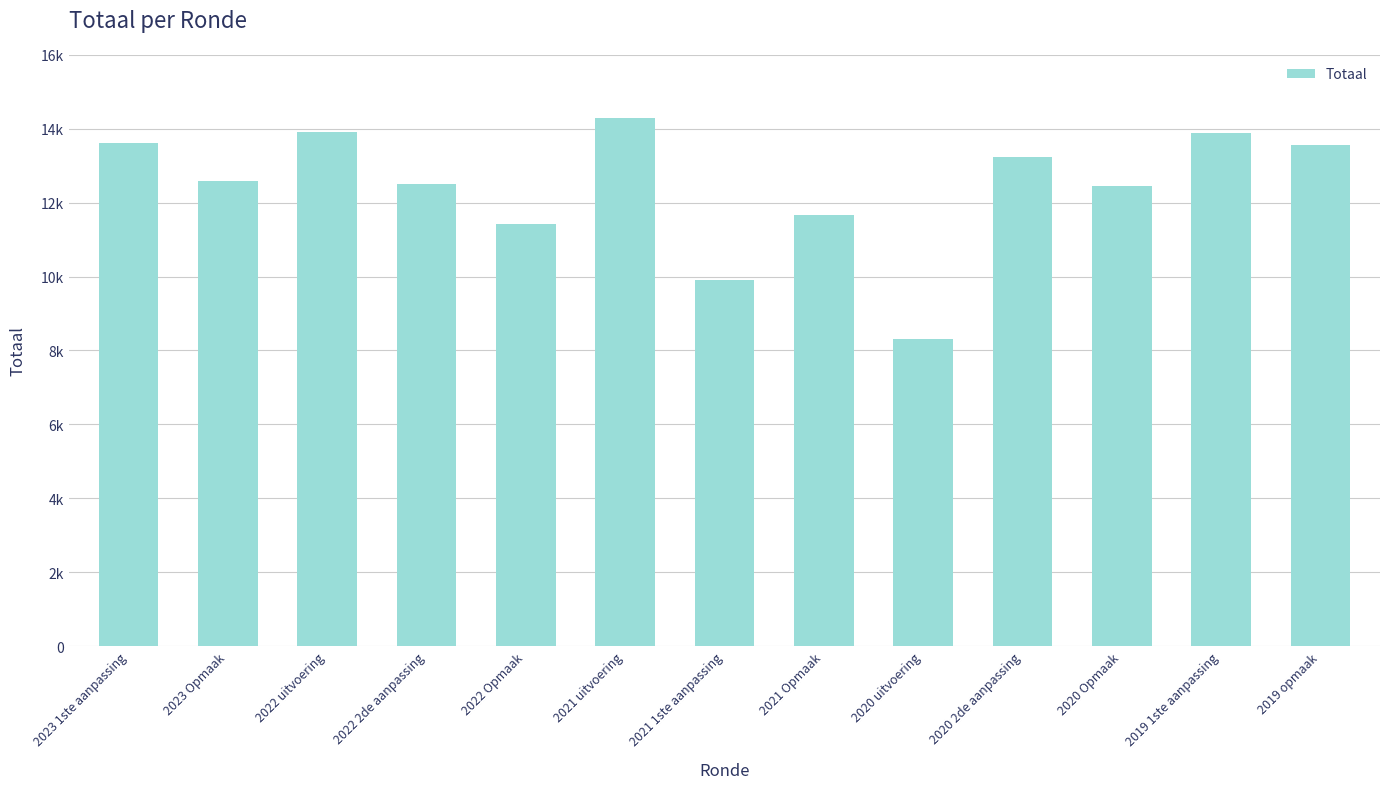

Are the bars horizontal?

No